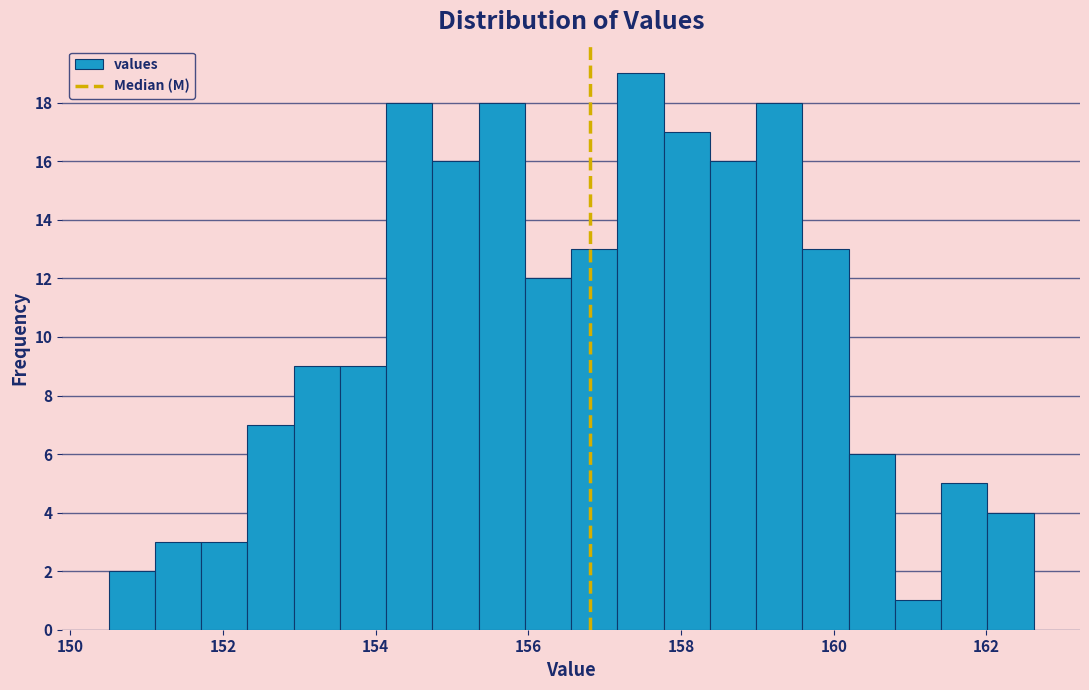

Read against the x-axis, roughly where is the centre of the tallest bar?

157.4